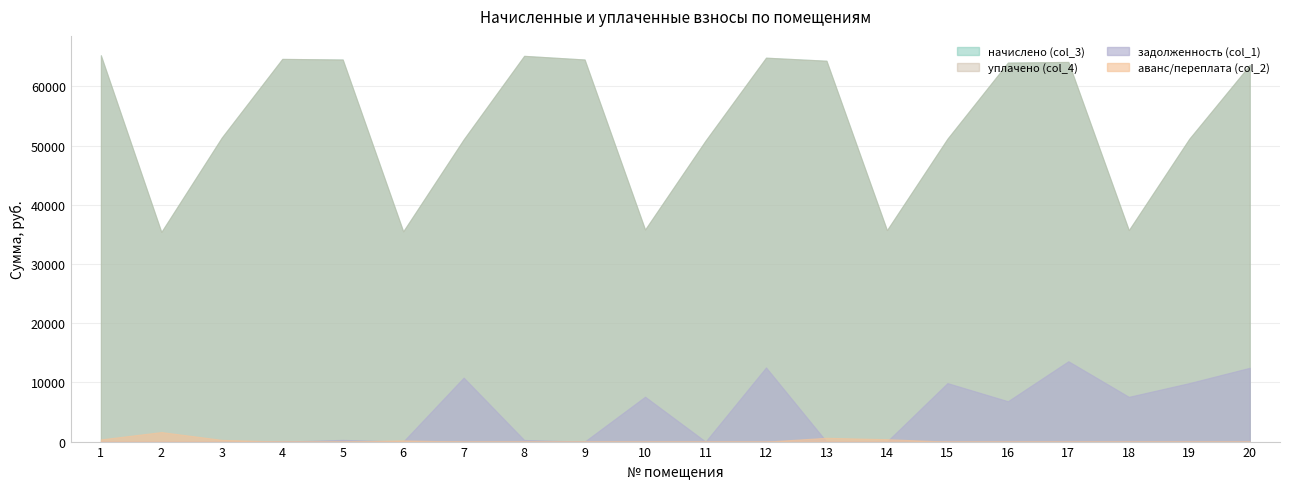

The аванс/переплата (col_2) series shows 803.4 at 15. True or false?

False